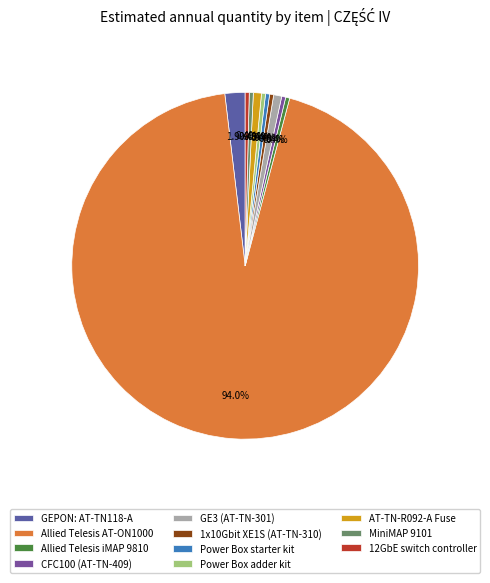

Which slice is the largest?

Allied Telesis AT-ON1000